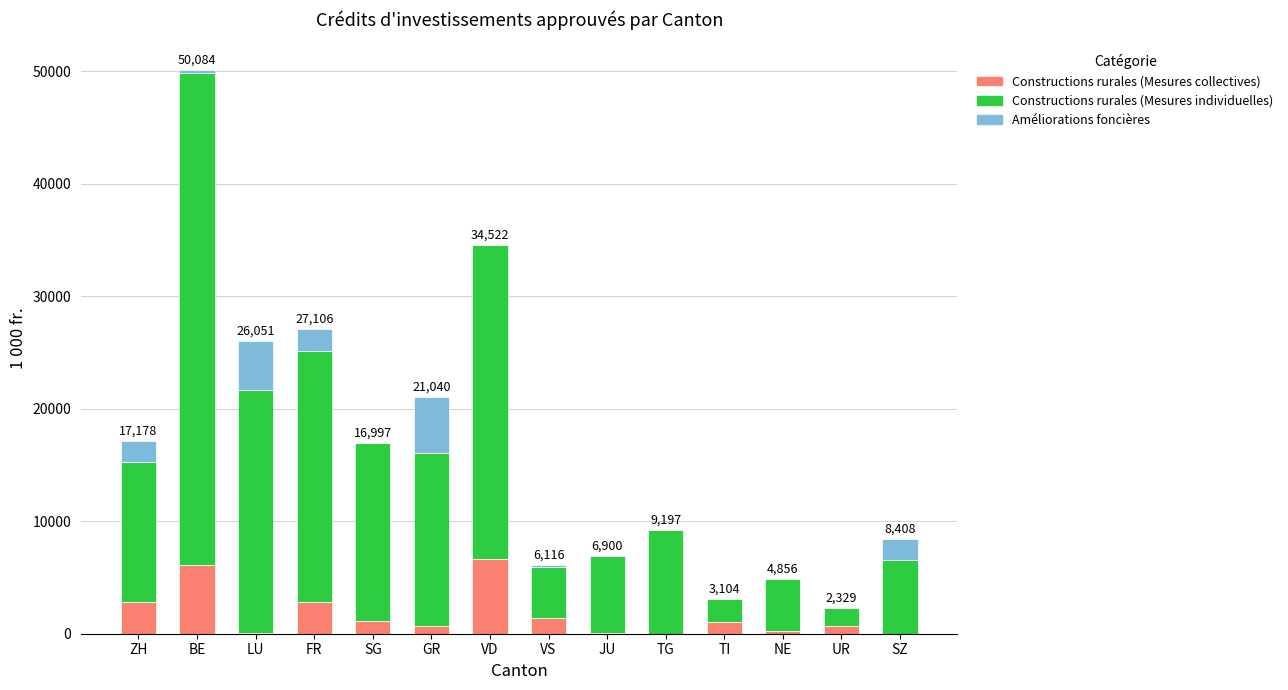

At which category is the sum across all series the highest?

BE